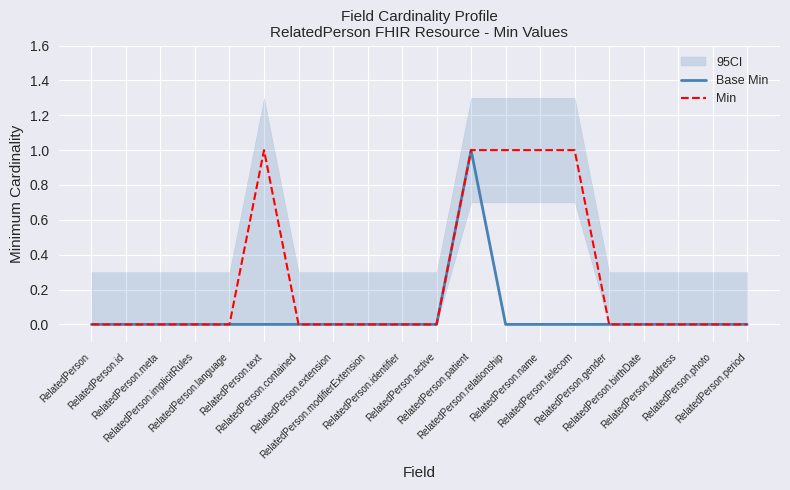

Where is Min nearest to the value 0?

RelatedPerson